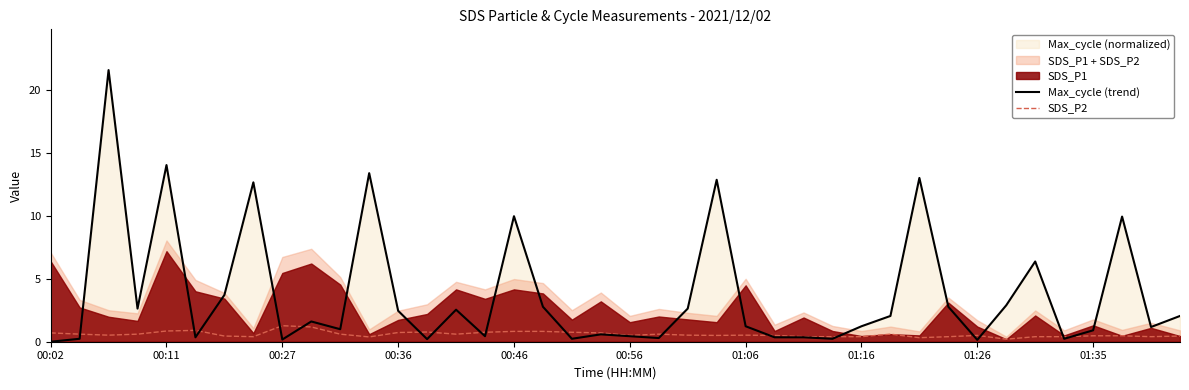

Which series has the widest spread of values?

Max_cycle (trend)